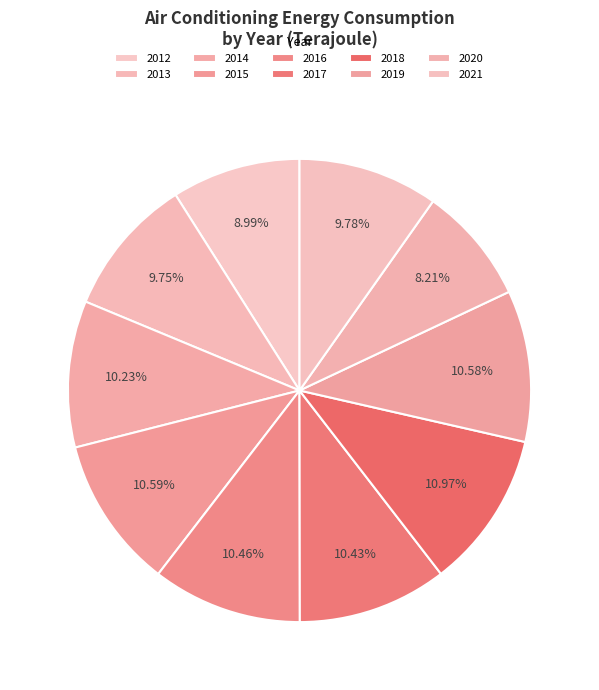

How many segments does this pie chart have?

10